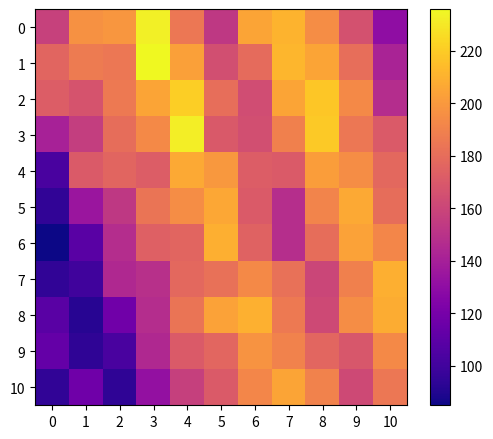

Between 7 and 10, which is larger?

7